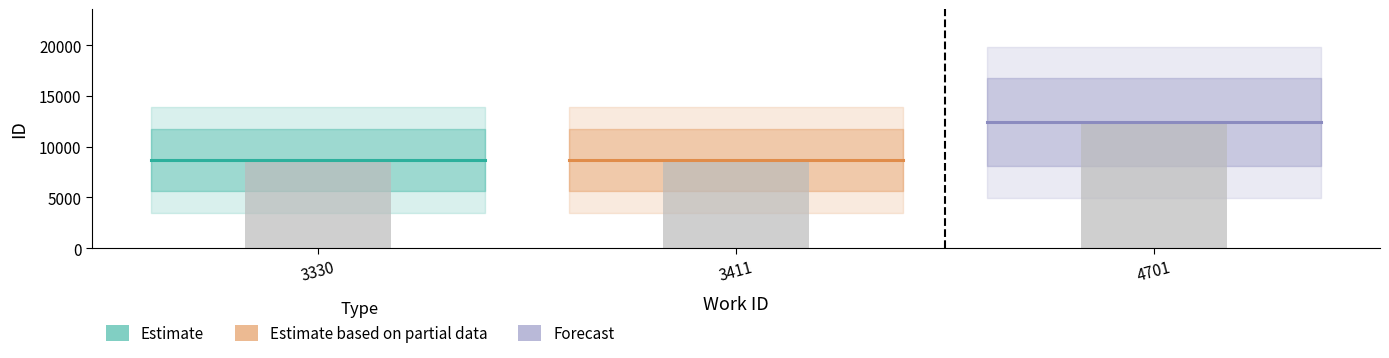

Is it true that the value at 3411 is 14920?

False